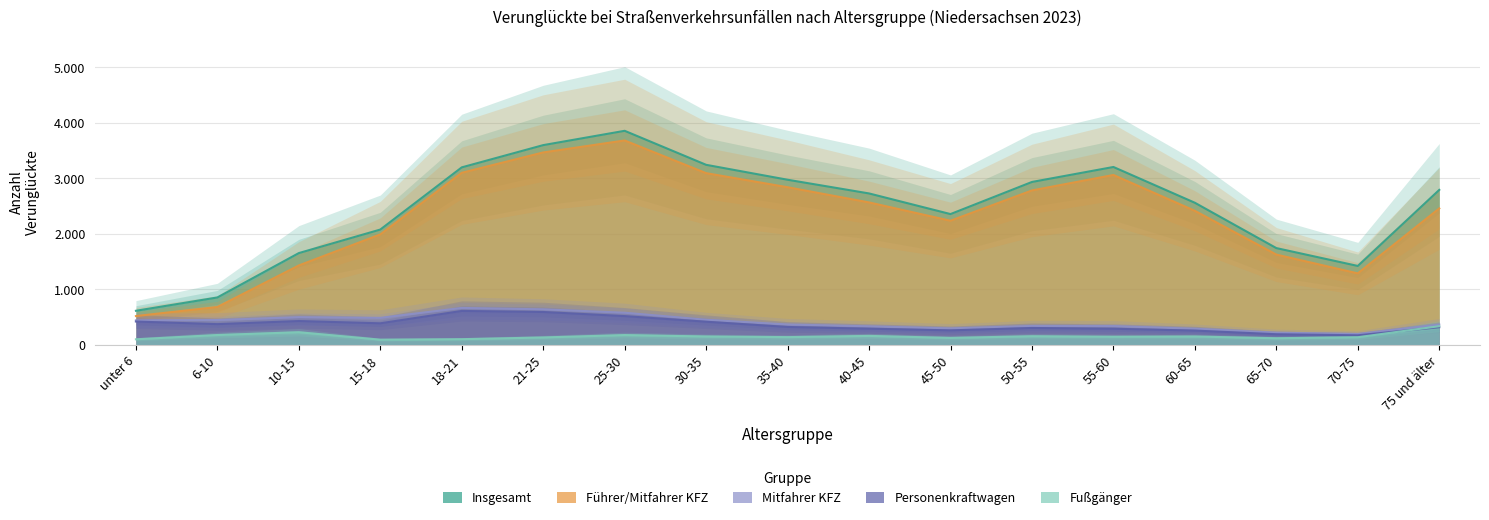

What is the label of the 10th point from the right?

30-35